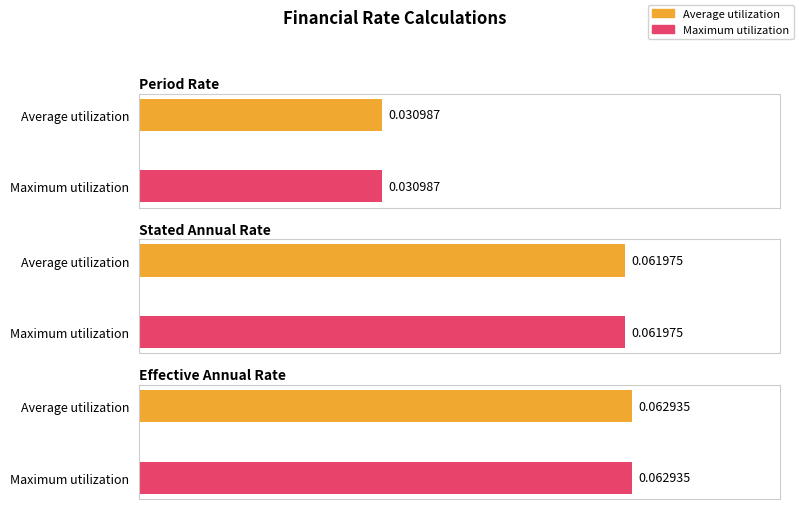

What is the label of the 3rd bar from the left?

Effective Annual Rate